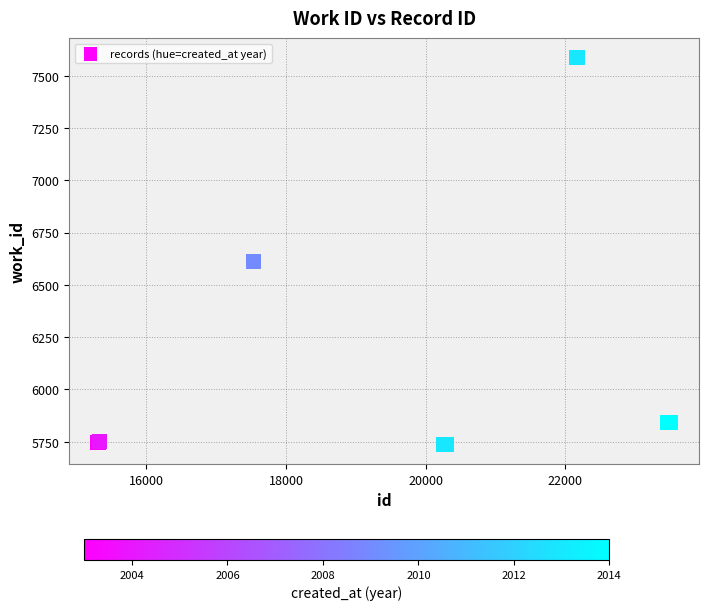

What Y value in the scatter plot is closest to 6662?

6611